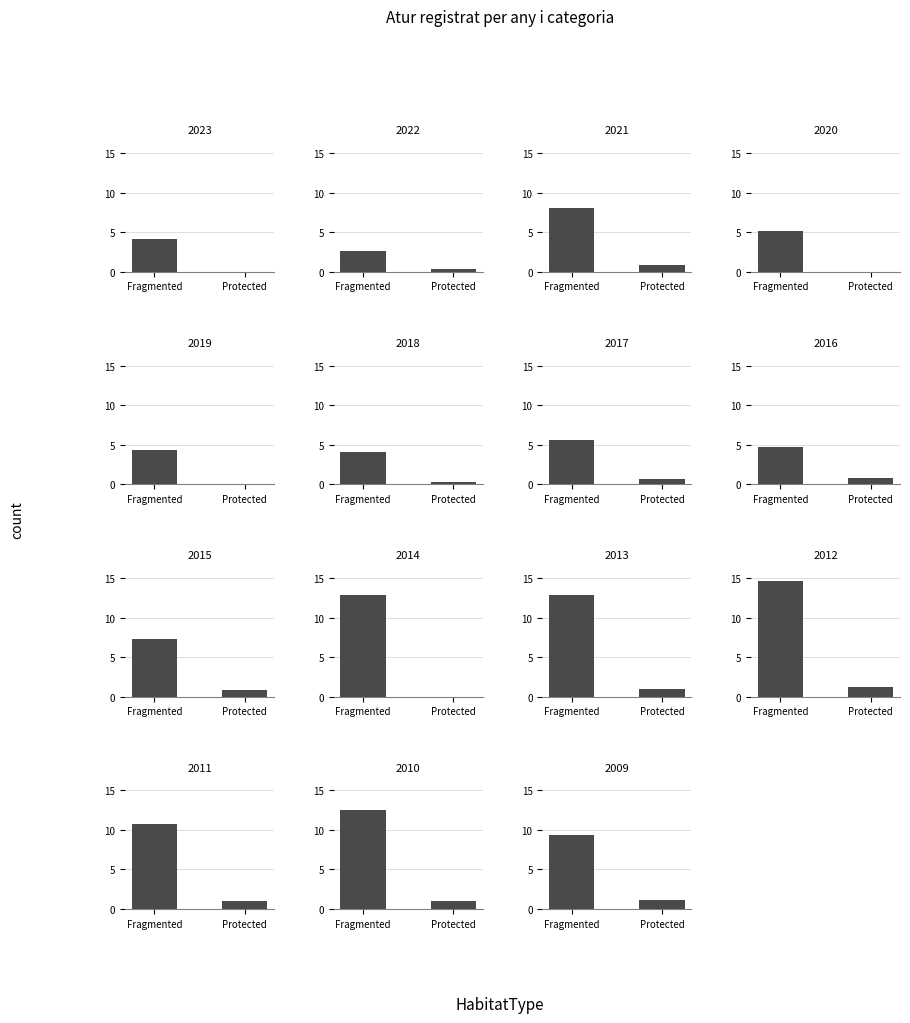

List the series in order of their overall mean, highest first.

Fragmented, Protected